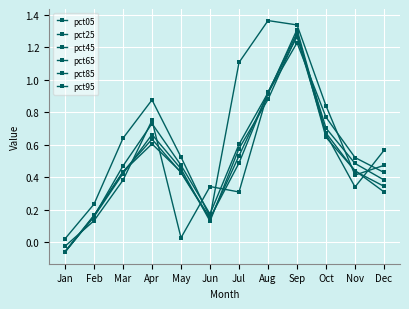

What is the minimum value shown in the chart?

-0.1